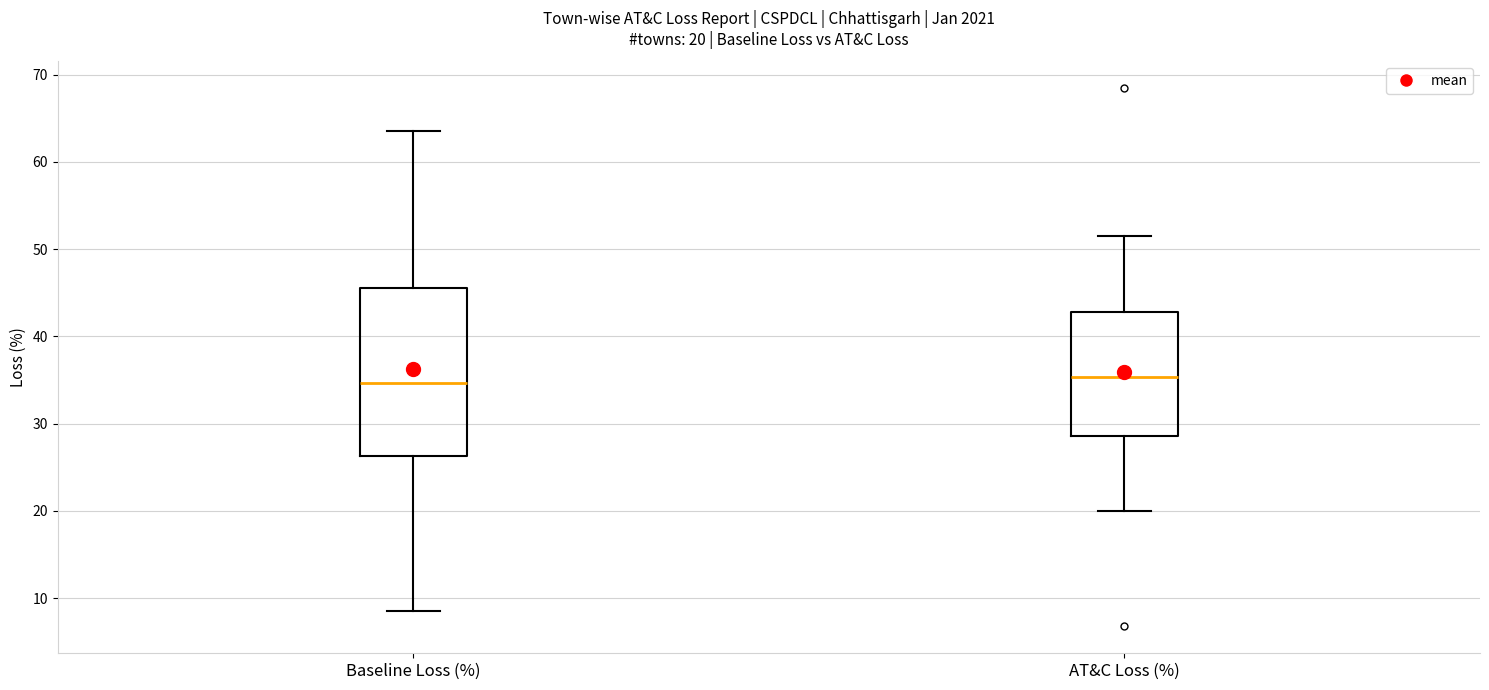

Which box is the tallest, from its lower edge to its upper edge?

Baseline Loss (%)